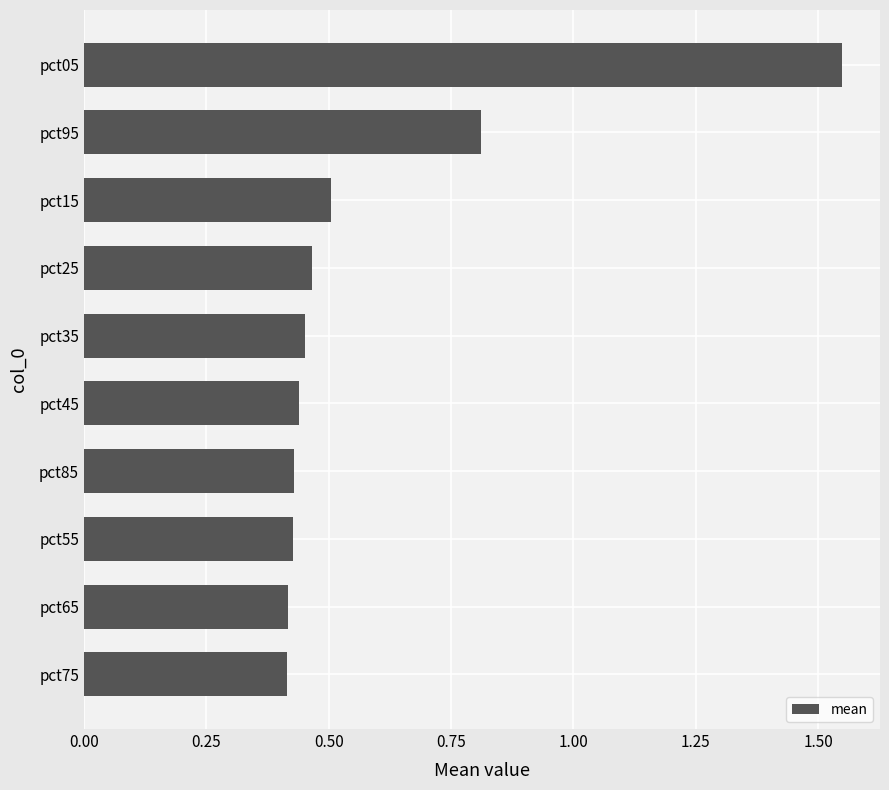

At which category does the chart reach its peak across all series?

pct05